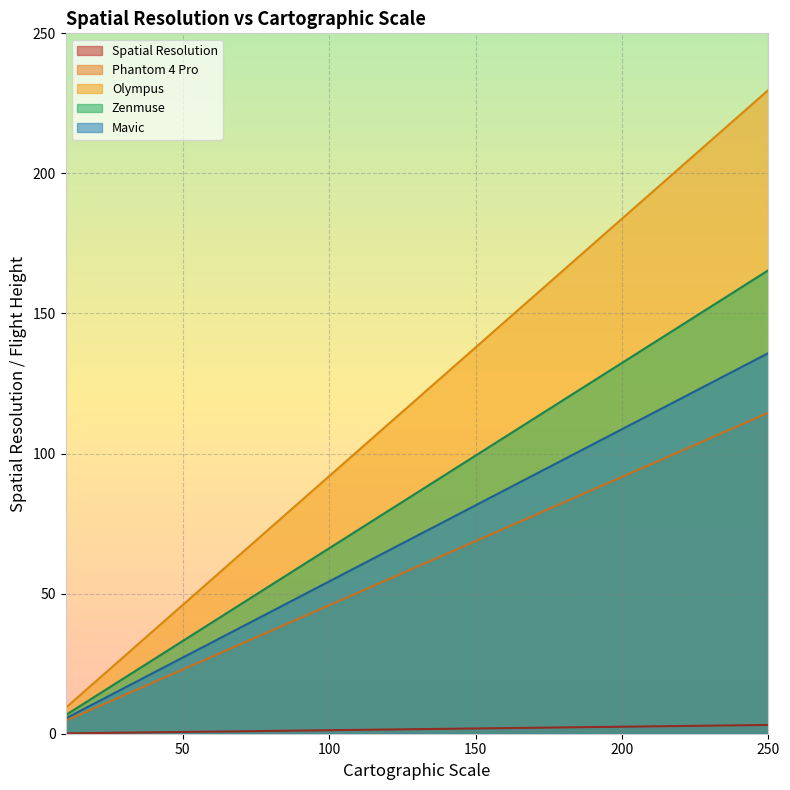

True or false: Zenmuse and Spatial Resolution intersect in this chart.

False